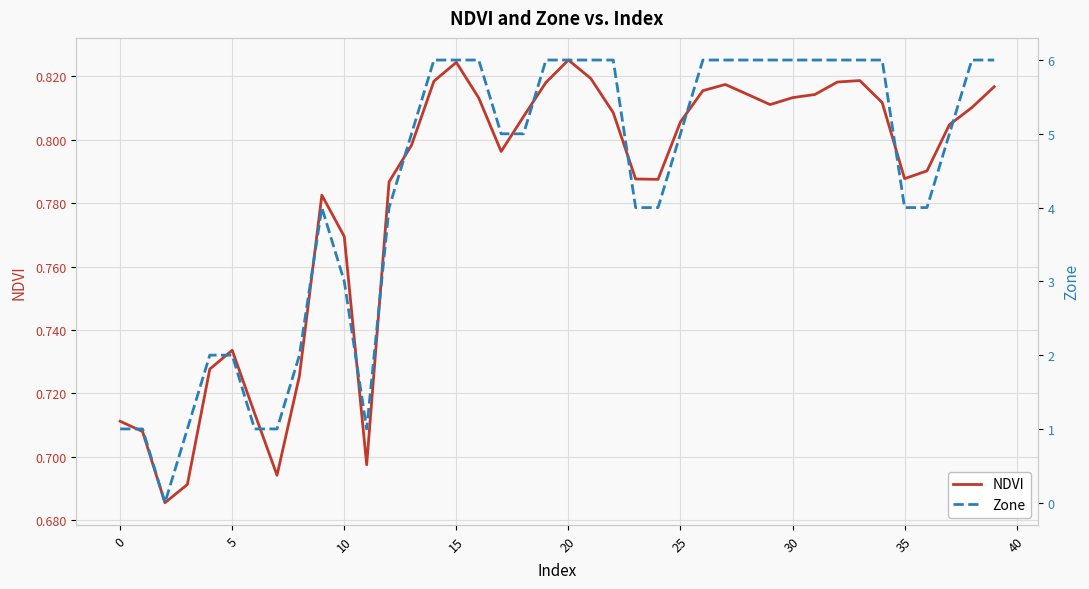

Rank the series at 5 from highest to lowest value.

Zone, NDVI